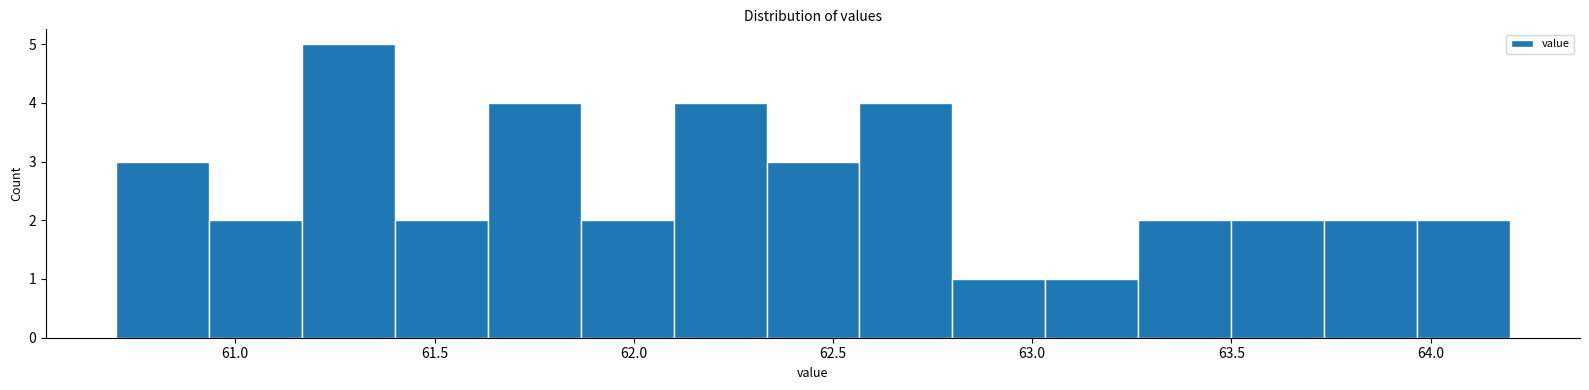

Reading left to right, list every bar in this chart as the range it spans on the x-axis followed by its height. Neither the bar edges nor the heights are printed on the chart, so give them approximately, as read against the axes.

60.70 to 60.95: 3
60.95 to 61.15: 2
61.15 to 61.40: 5
61.40 to 61.65: 2
61.65 to 61.85: 4
61.85 to 62.10: 2
62.10 to 62.35: 4
62.35 to 62.55: 3
62.55 to 62.80: 4
62.80 to 63.05: 1
63.05 to 63.25: 1
63.25 to 63.50: 2
63.50 to 63.75: 2
63.75 to 63.95: 2
63.95 to 64.20: 2